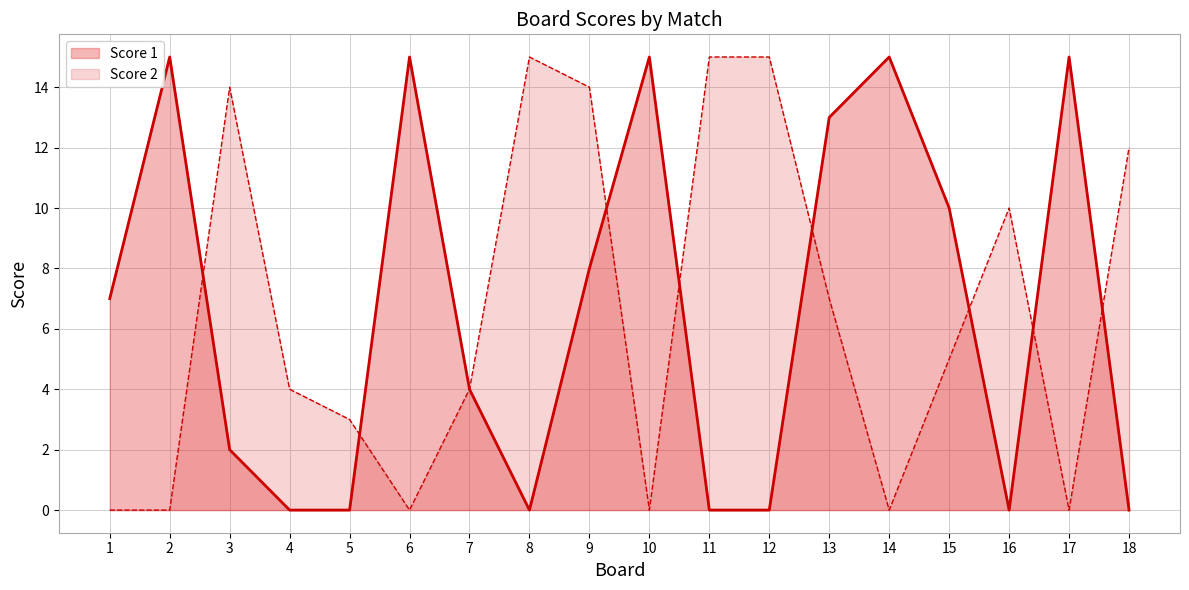

List the labels in order of Score 1 value, largest first.

2, 6, 10, 14, 17, 13, 15, 9, 1, 7, 3, 4, 5, 8, 11, 12, 16, 18